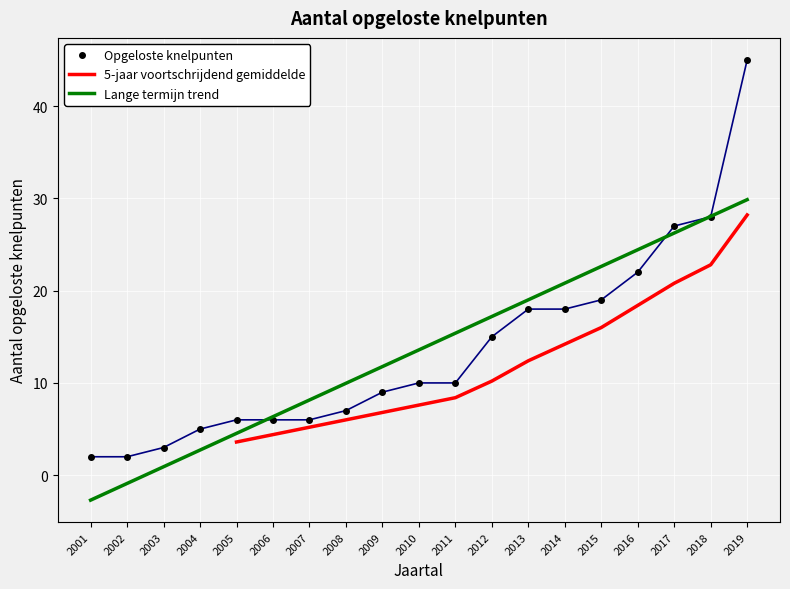

How many values are below 10?

9